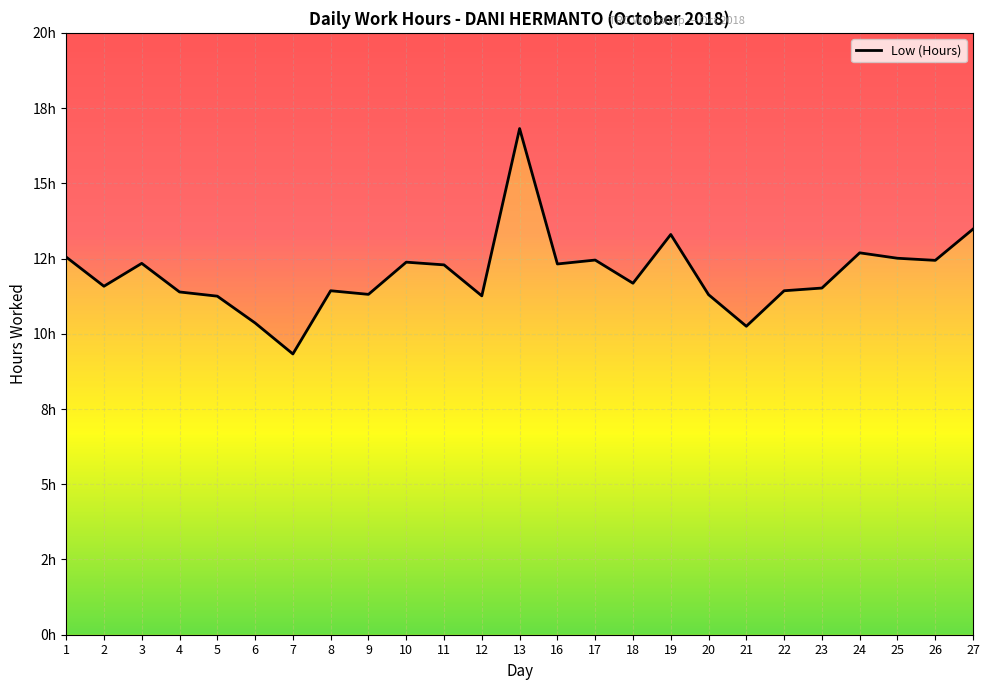

How many data points are less than 11?

3